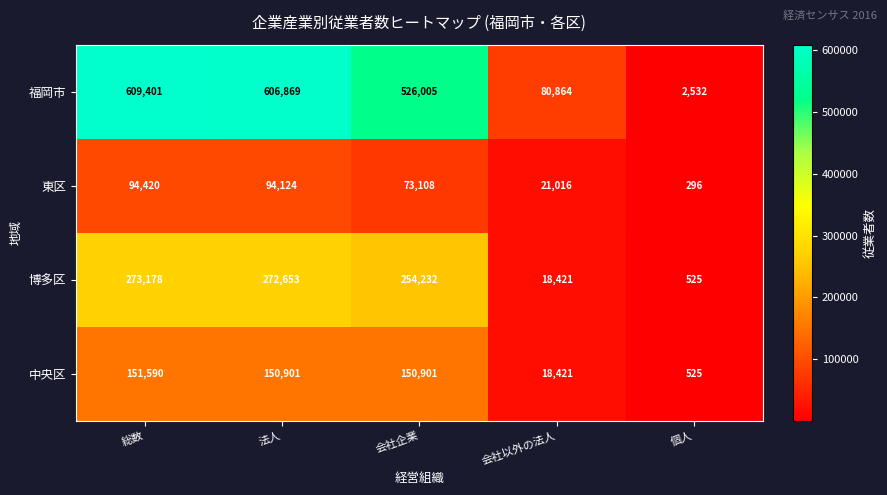

At which label does 東区 first exceed 73108?

総数